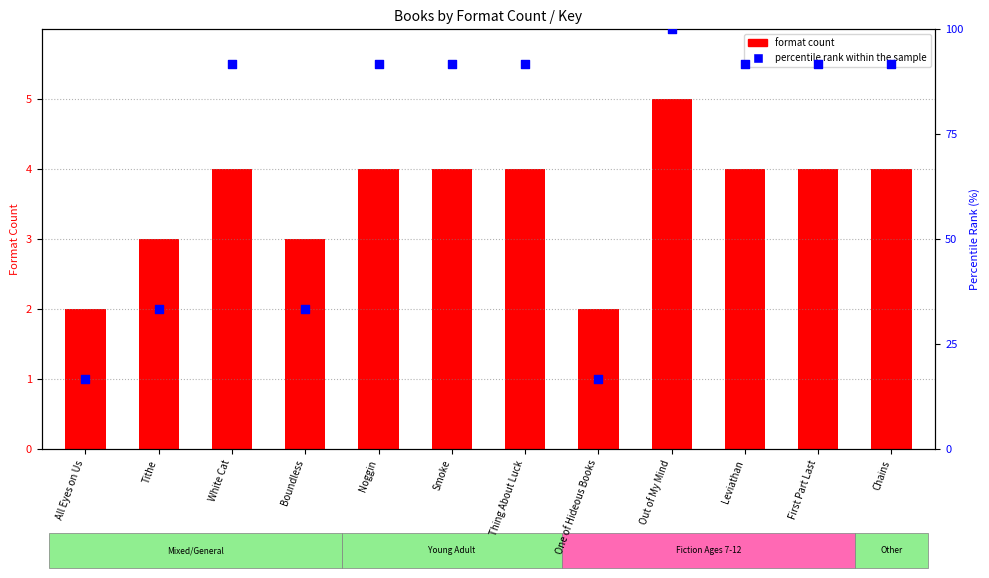

Which series has the largest total across all categories?

percentile rank within the sample